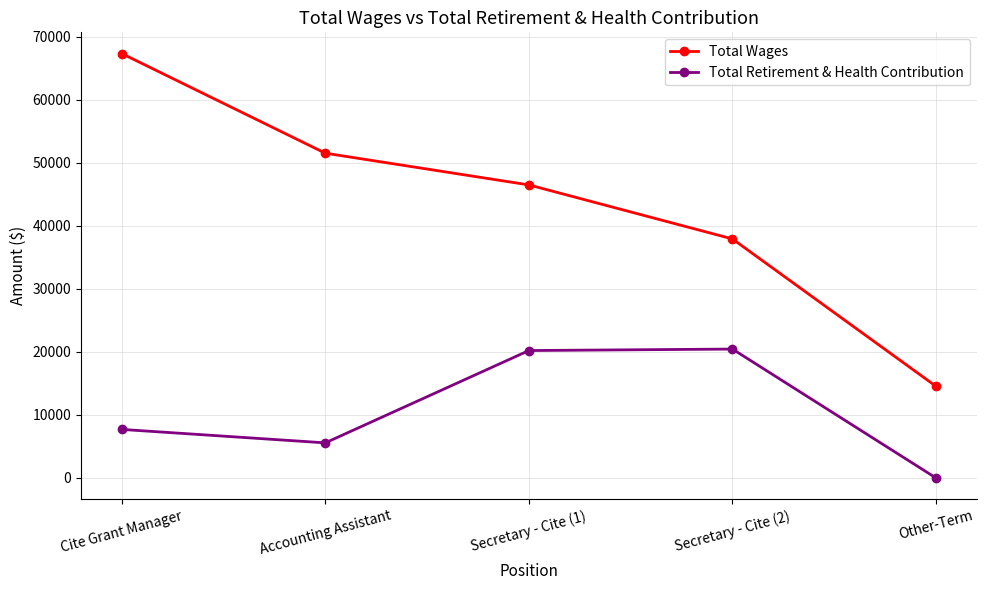

What is the approximate value of Total Wages at Accounting Assistant?

51499